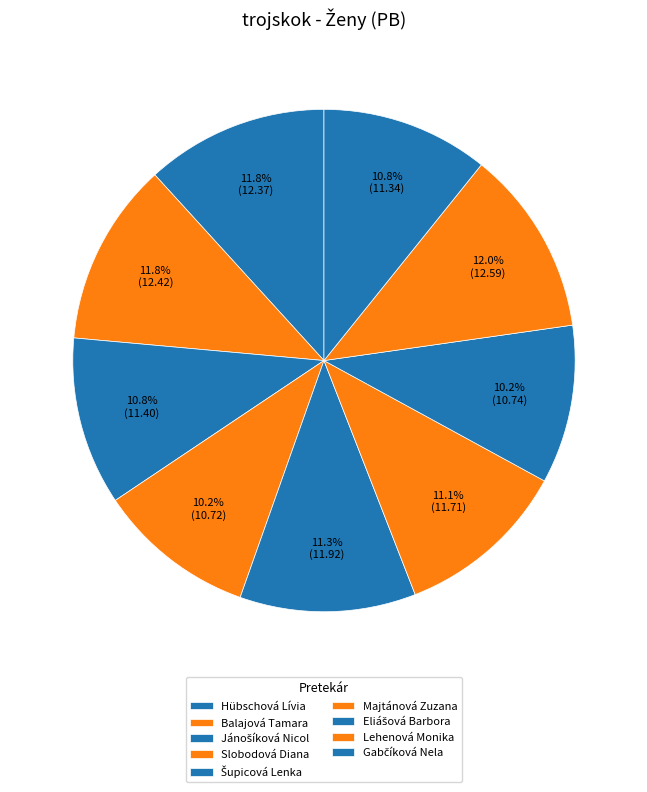

How many segments does this pie chart have?

9